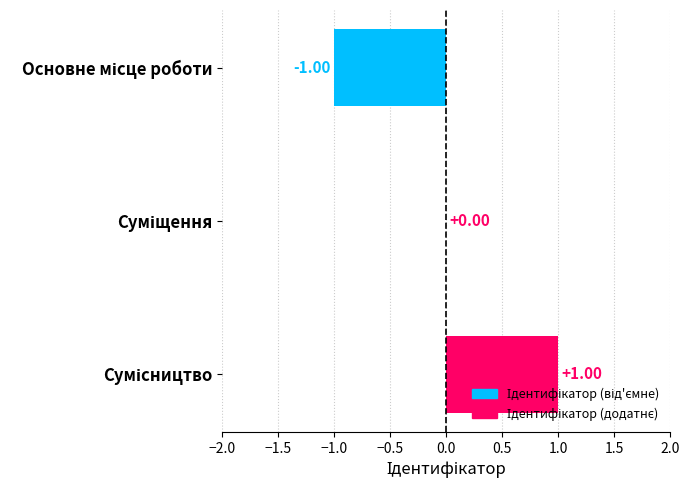

Count the number of data series in this chart.

1